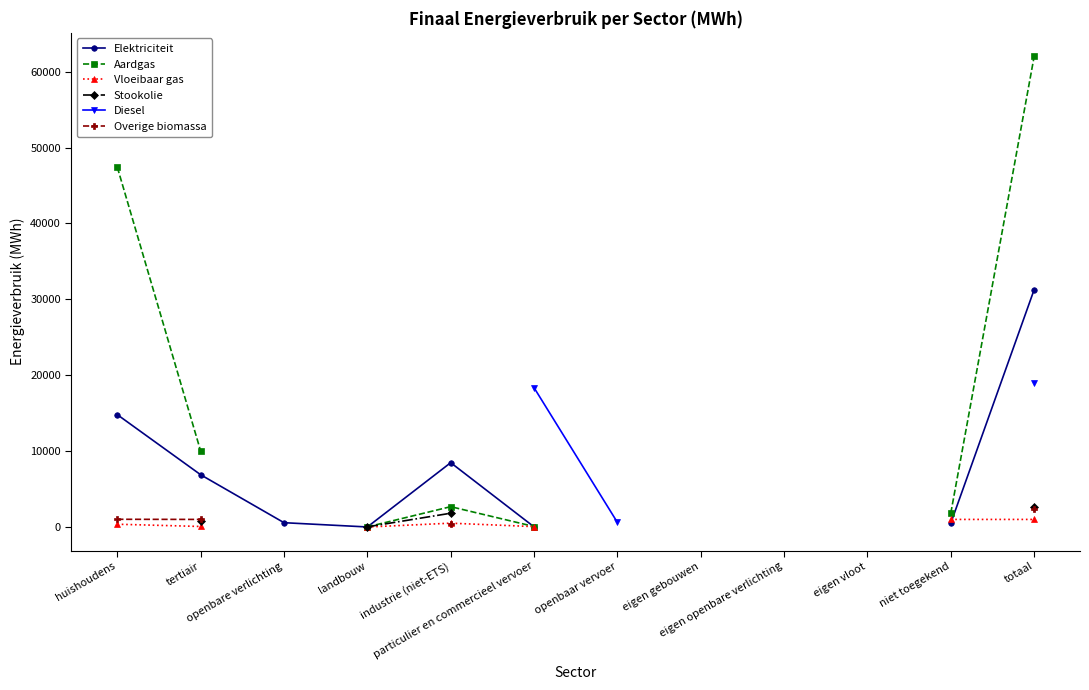

At which label is Elektriciteit closest to 15640?

huishoudens